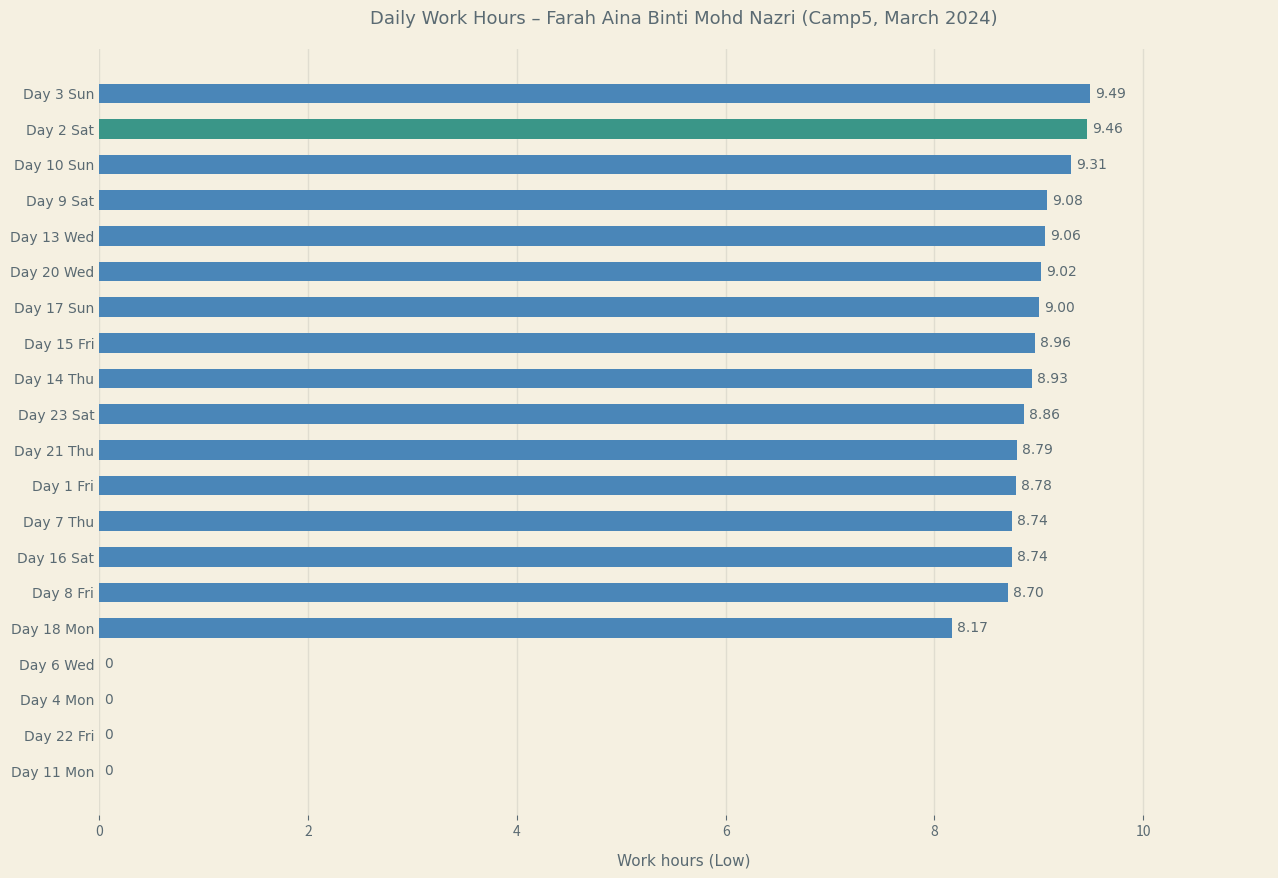

Between Day 2 Sat and Day 1 Fri, which is larger?

Day 2 Sat